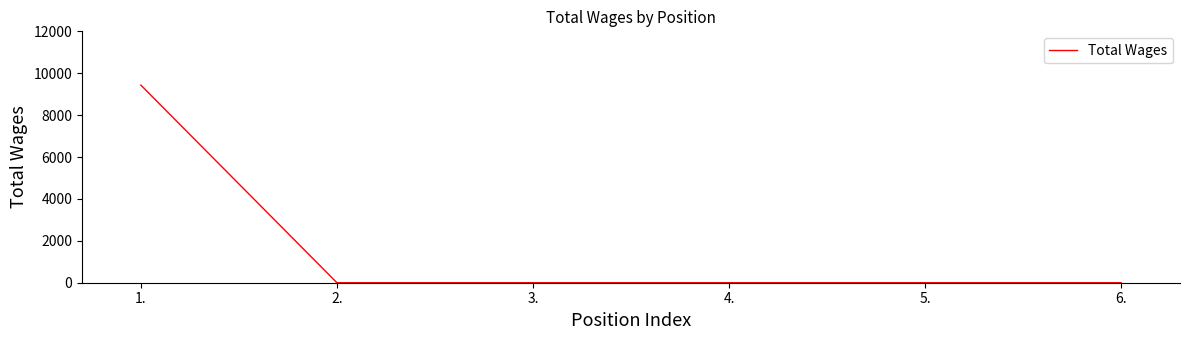

Reading right to left, what are all the values shown in this chart?

6.=0	5.=0	4.=0	3.=0	2.=0	1.=9433